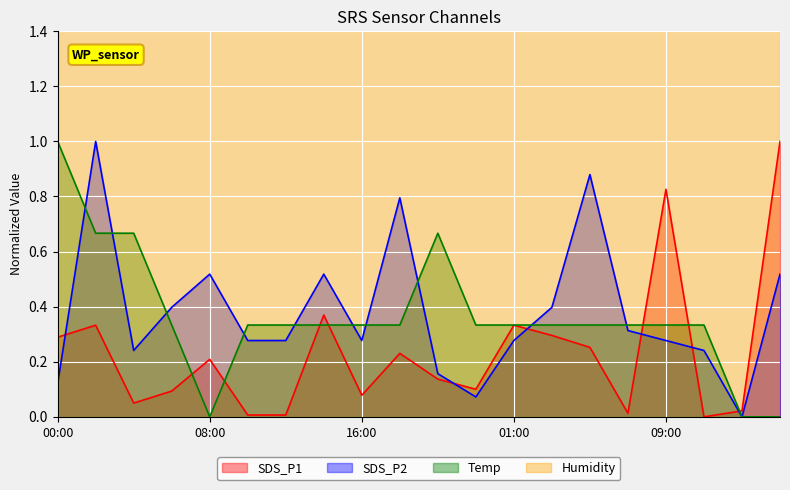

What is the difference between the SDS_P1 values at 11:00 and 06:00?

0.1